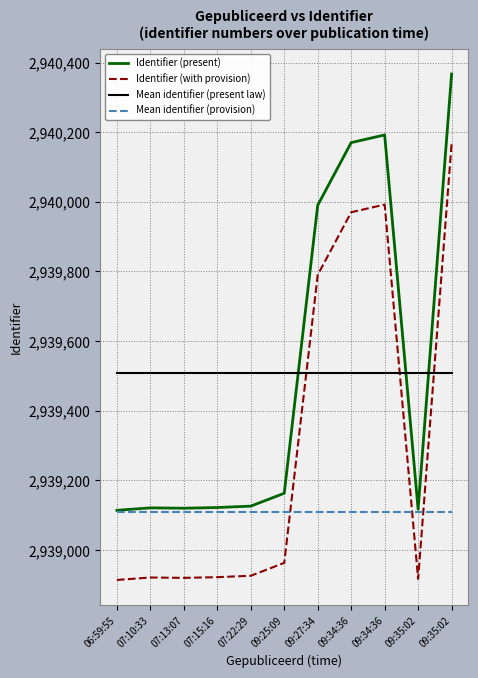

How many lines are shown in the chart?

4